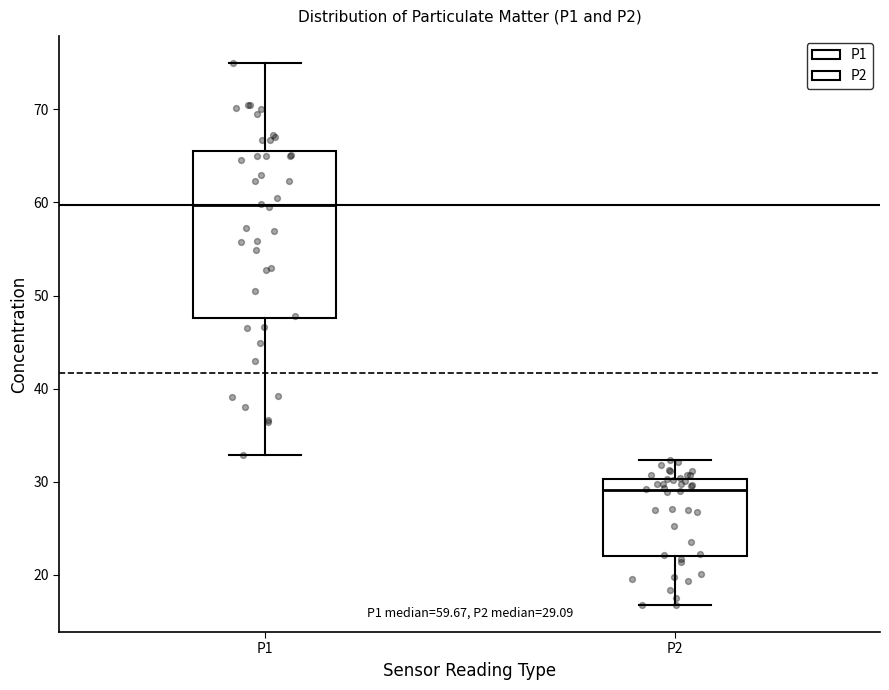

Which box is the tallest, from its lower edge to its upper edge?

P1